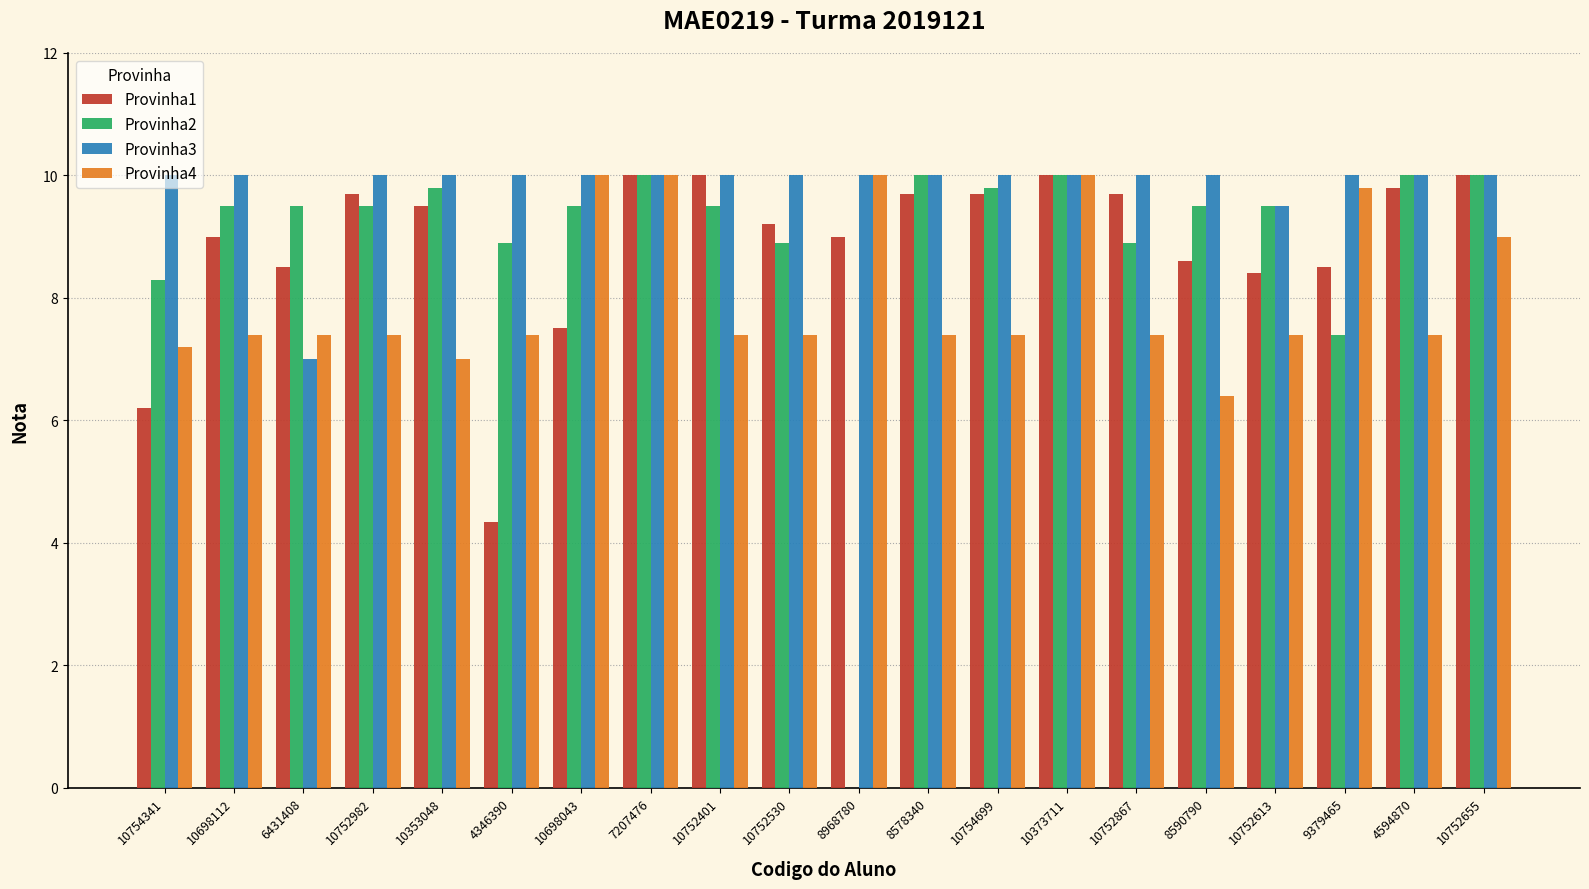

What is the total value across all series at 10752401?

36.9